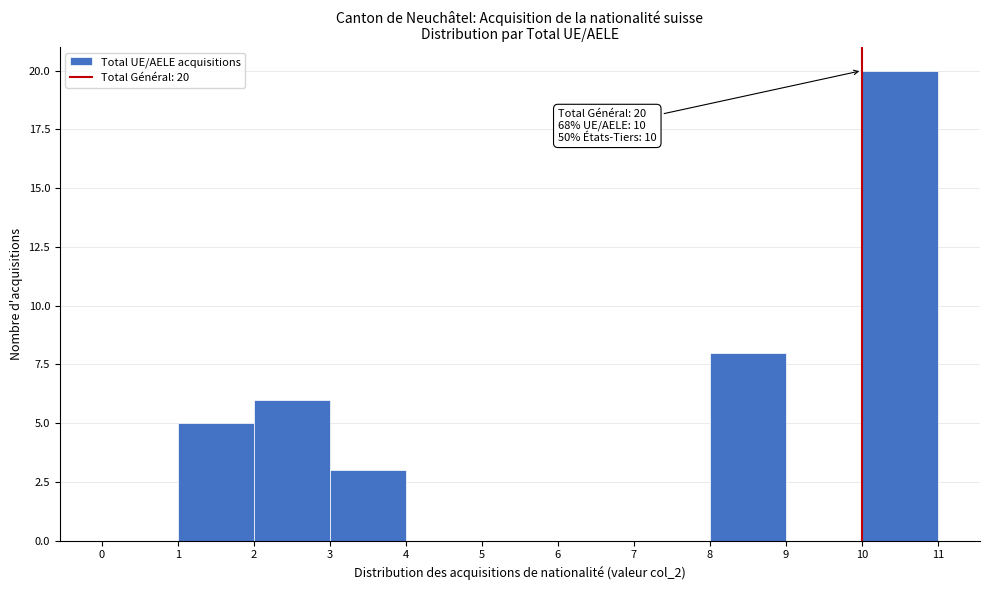

Which range on the x-axis has the tallest bar?

10 to 11